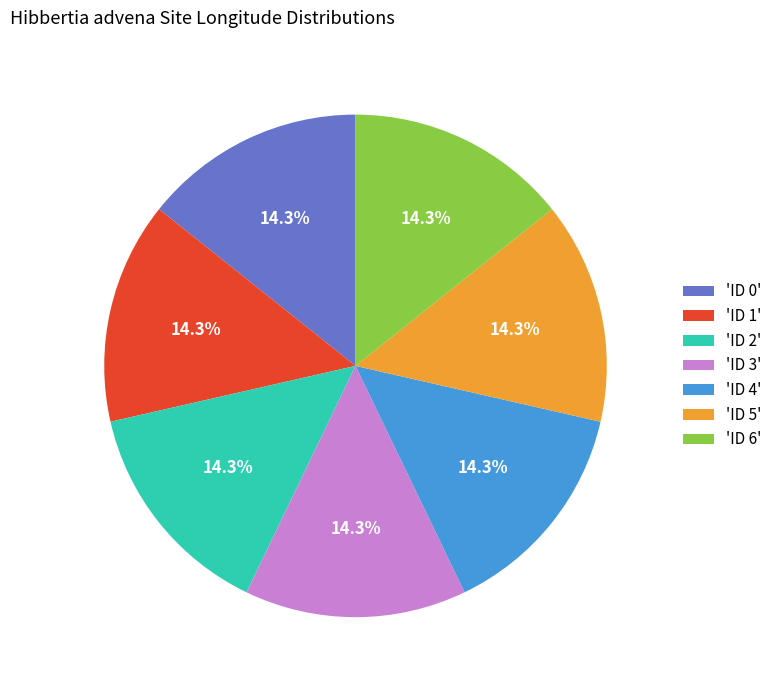

What is the total percentage of 'ID 2' and 'ID 0'?

28.6%